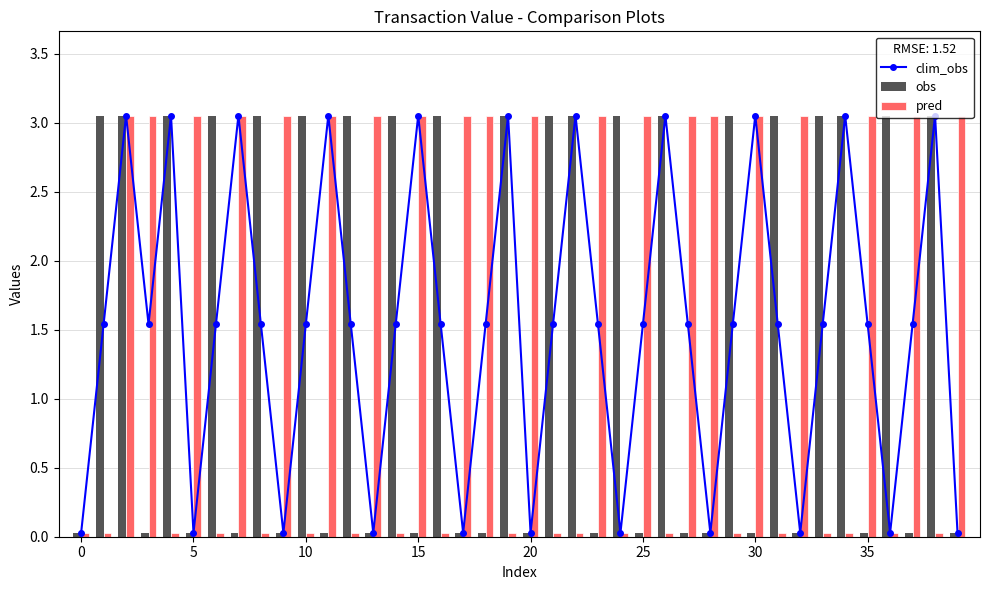

Reading right to left, transcribe all the data shown in this chart.

clim_obs: 0.0	3.1	1.5	0.0	1.5	3.1	1.5	0.0	1.5	3.1	1.5	0.0	1.5	3.1	1.5	0.0	1.5	3.1	1.5	0.0	3.1	1.5	0.0	1.5	3.1	1.5	0.0	1.5	3.1	1.5	0.0	1.5	3.1	1.5	0.0	3.1	1.5	3.1	1.5	0.0
obs: 0.0	3.1	0.0	3.1	0.0	3.1	3.1	0.0	3.1	0.0	3.1	0.0	0.0	3.1	0.0	3.1	0.0	3.1	3.1	0.0	3.1	0.0	0.0	3.1	0.0	3.1	0.0	3.1	0.0	3.1	0.0	3.1	0.0	3.1	0.0	3.1	0.0	3.1	3.1	0.0
pred: 3.1	0.0	3.1	0.0	3.1	0.0	0.0	3.1	0.0	3.1	0.0	3.1	3.1	0.0	3.1	0.0	3.1	0.0	0.0	3.1	0.0	3.1	3.1	0.0	3.1	0.0	3.1	0.0	3.1	0.0	3.1	0.0	3.1	0.0	3.1	0.0	3.1	3.1	0.0	0.0